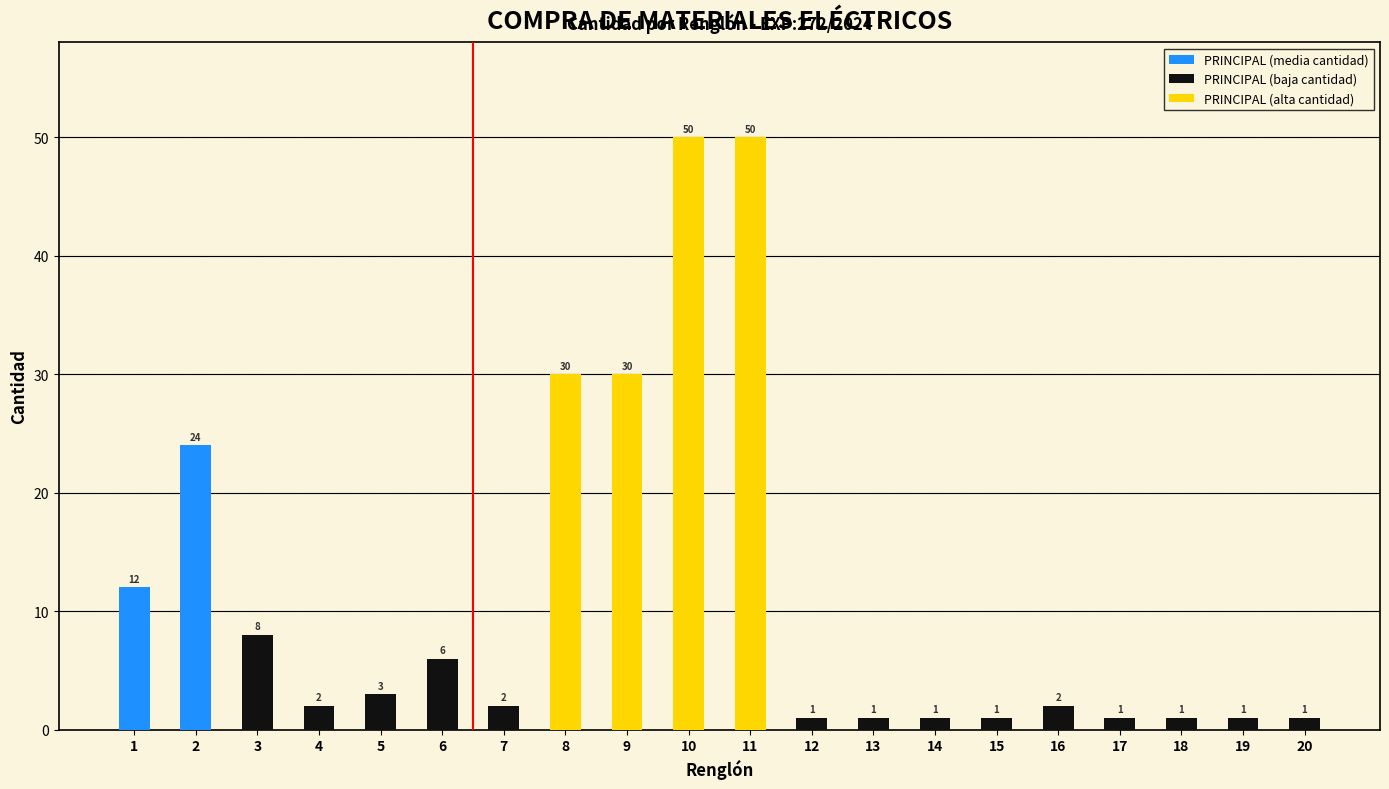

Count the number of categories in the chart.

20